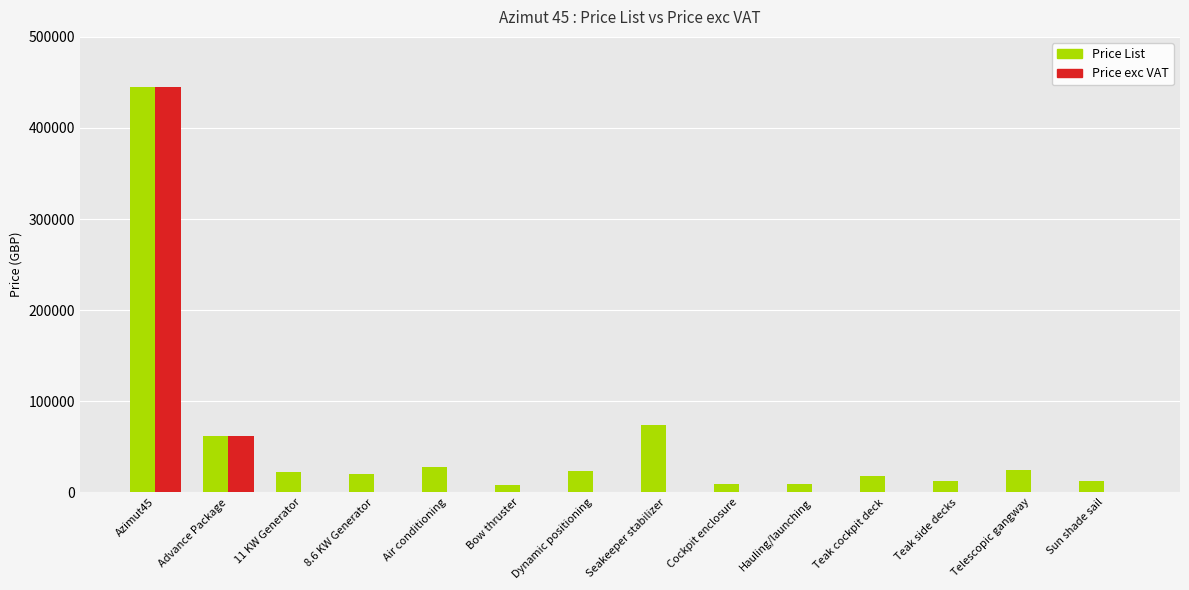

At which label is Price exc VAT closest to 222500?

Advance Package